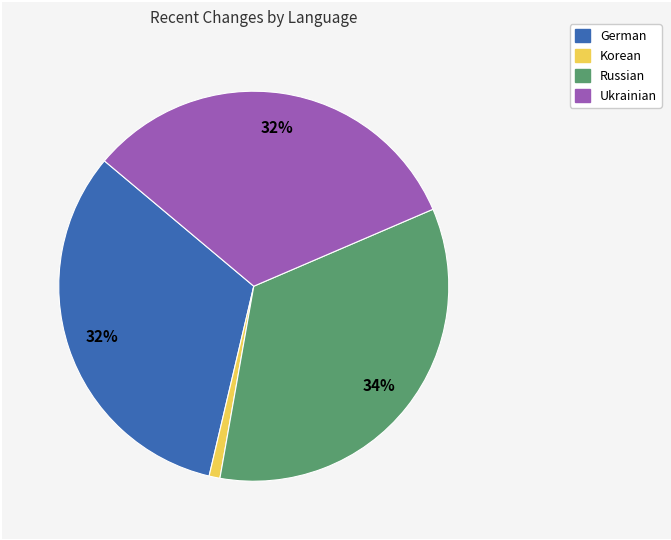

Is there any slice that represents more than half of the pie?

No